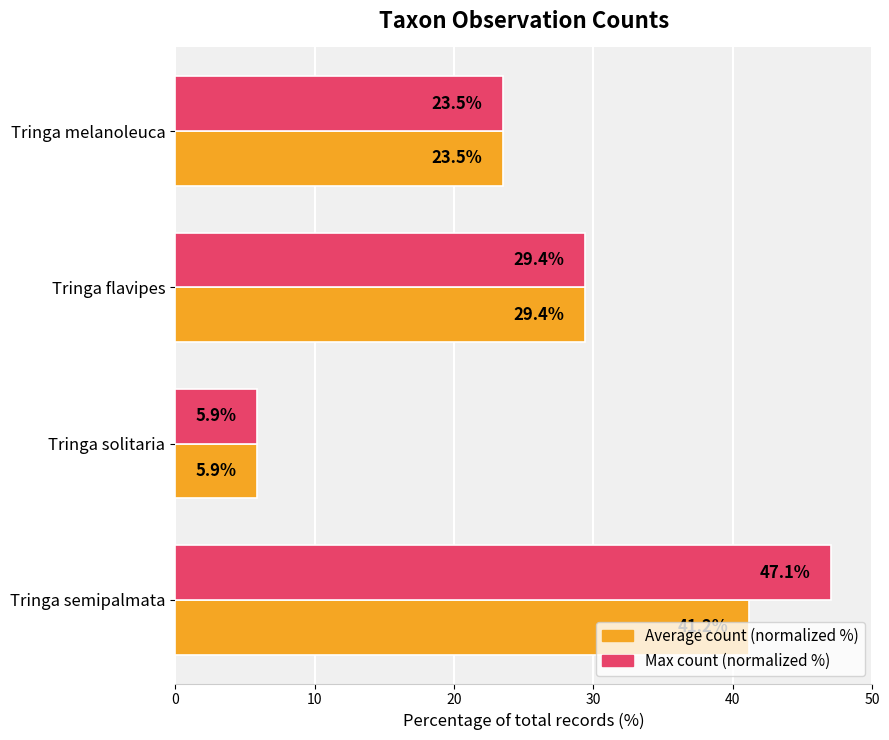

At which category is the sum across all series the highest?

Tringa semipalmata